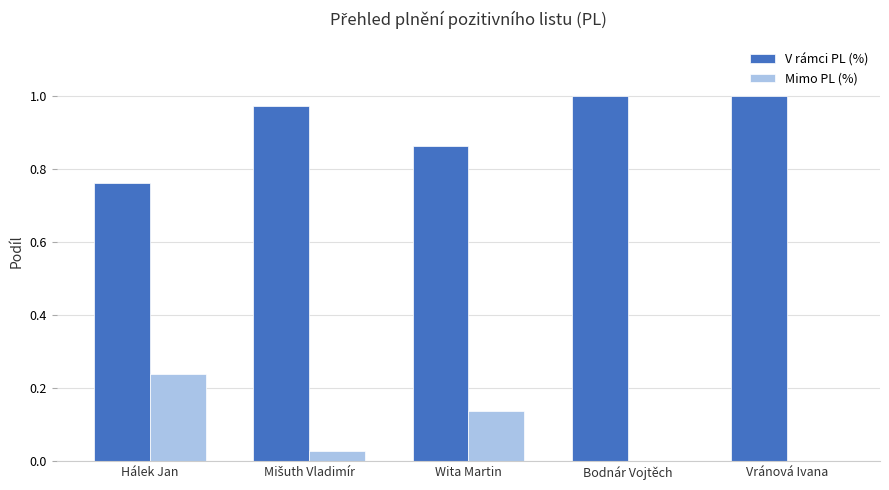

The value of V rámci PL (%) at Vránová Ivana is 0.7. True or false?

False